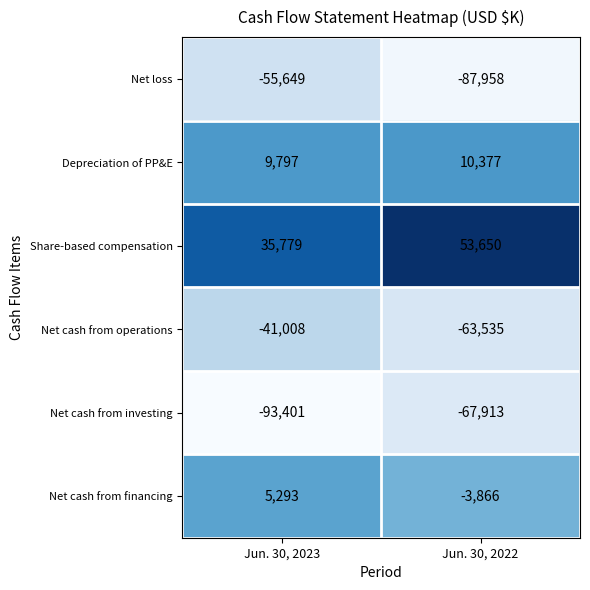

Which label corresponds to the smallest value in the chart?

Jun. 30, 2023